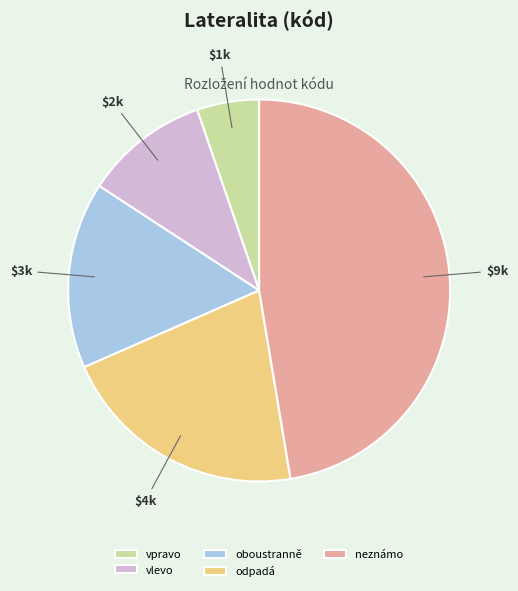

Rank the categories by value from highest to lowest.

neznámo, odpadá, oboustranně, vlevo, vpravo